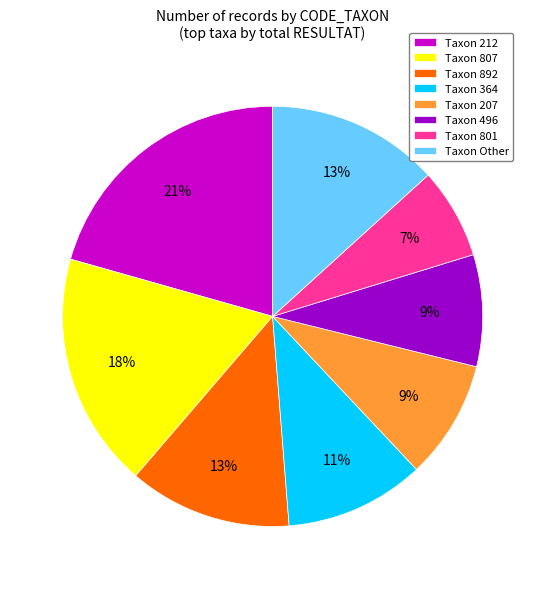

What is the ratio of the value at Taxon 892 to the value at Taxon 212?

0.6